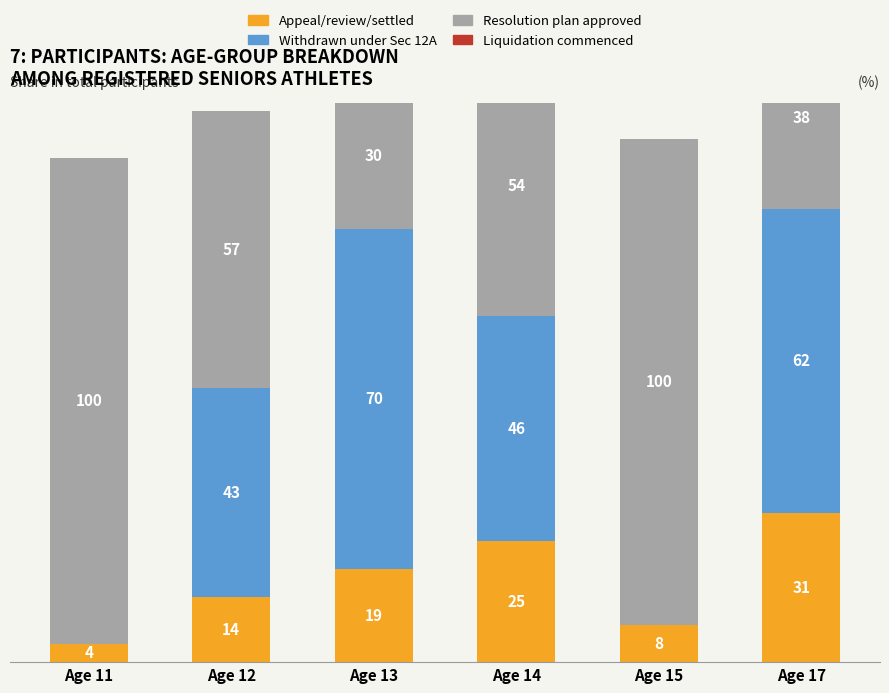

List the series in order of their peak value, lowest first.

Liquidation commenced, Appeal/review/settled, Withdrawn under Sec 12A, Resolution plan approved